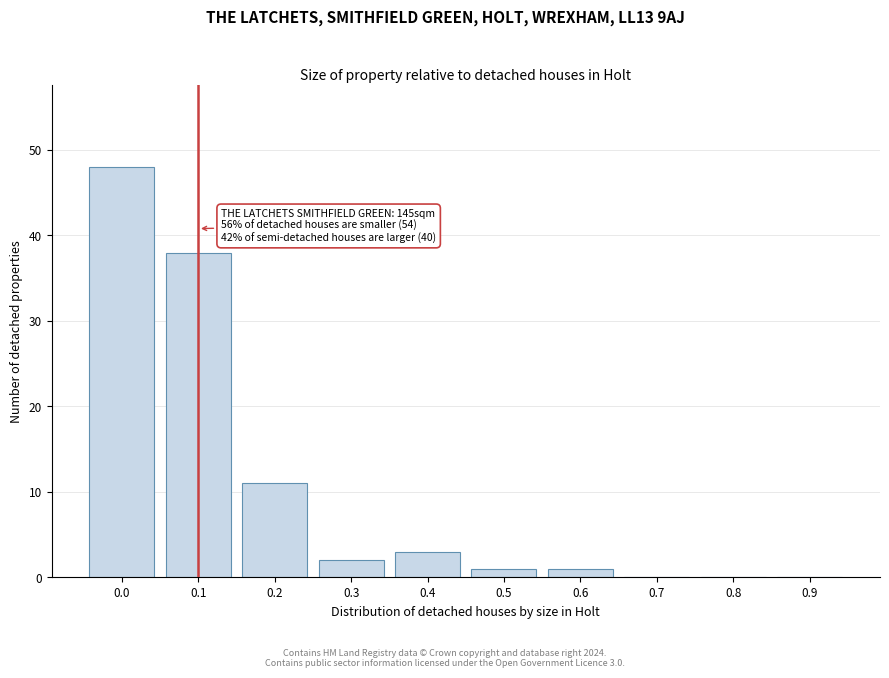

Reading left to right, list all the values displayed in this chart.

0.0=48	0.1=38	0.2=11	0.3=2	0.4=3	0.5=1	0.6=1	0.7=0	0.8=0	0.9=0